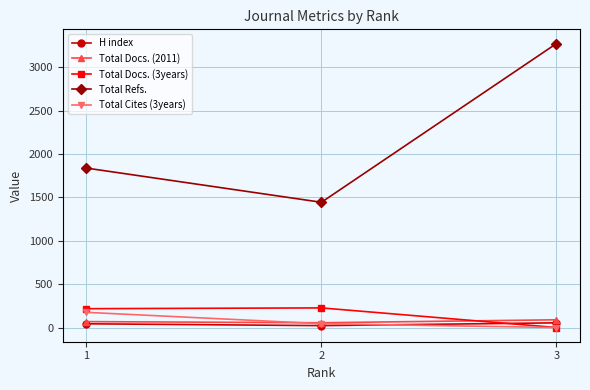

Which series has the widest spread of values?

Total Refs.